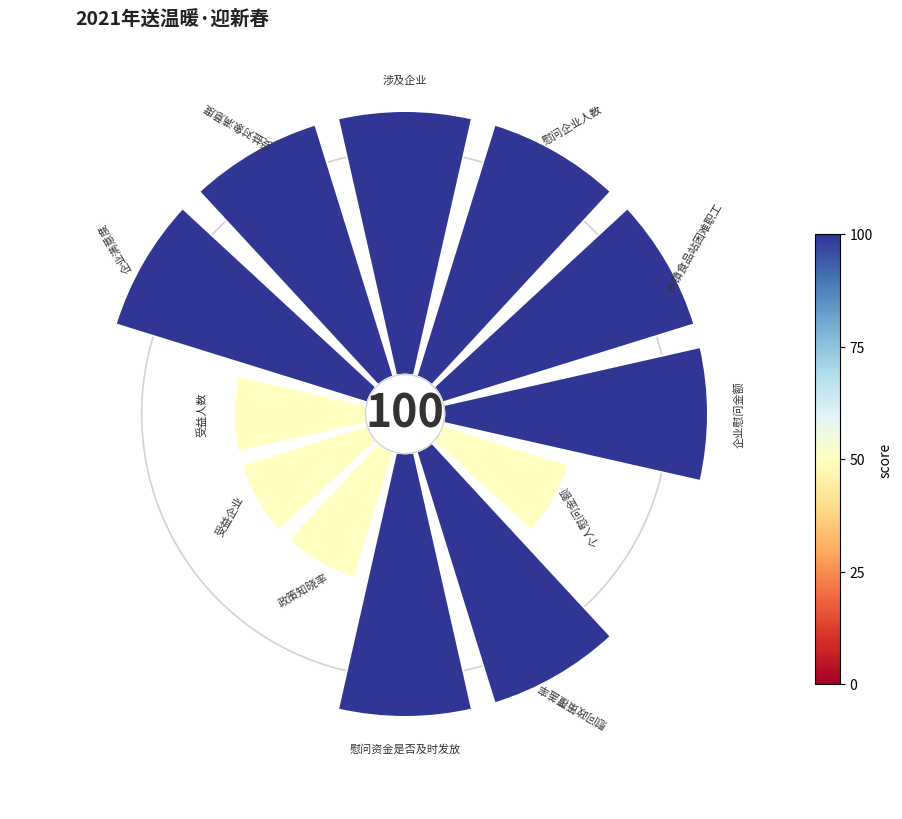

Which has a higher value, 企业慰问金额 or 涉及企业?

企业慰问金额